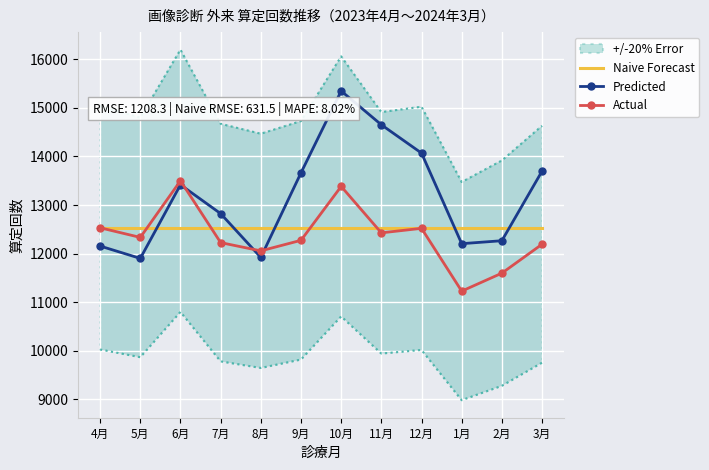

What is the total value across all series at 10月?

41261.9